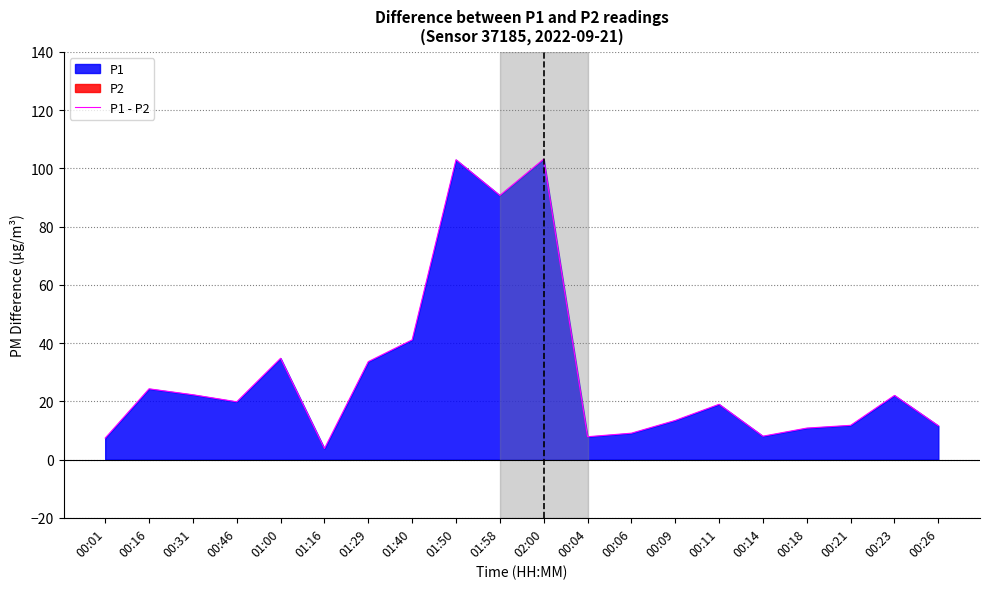

At which label is the value closest to 53?

01:40